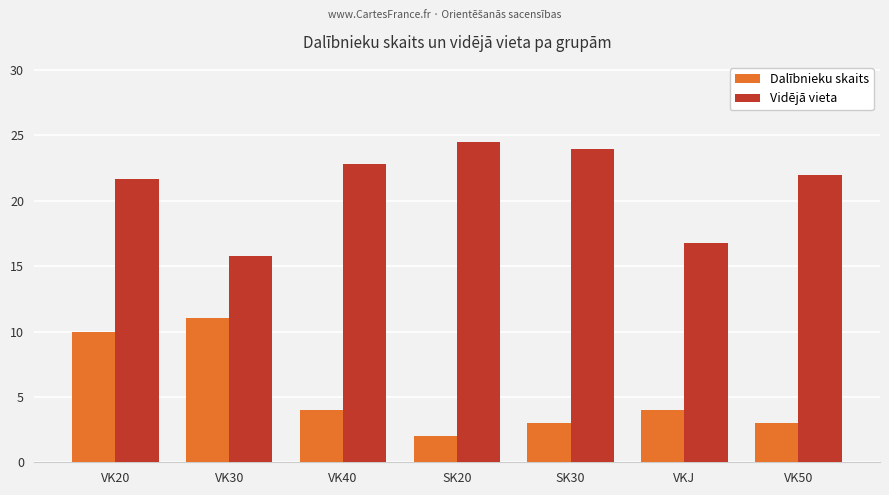

What is the total value across all series at VK20?

31.7